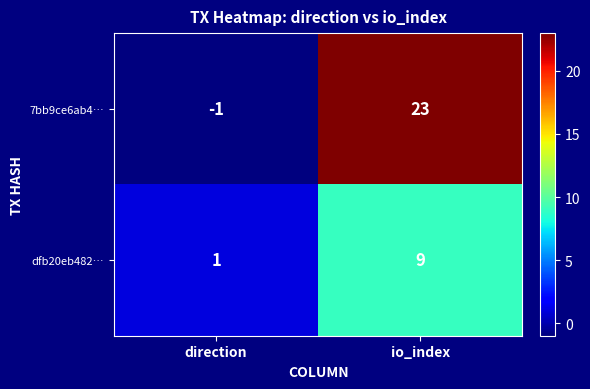

Which series has the largest total across all categories?

7bb9ce6ab4…